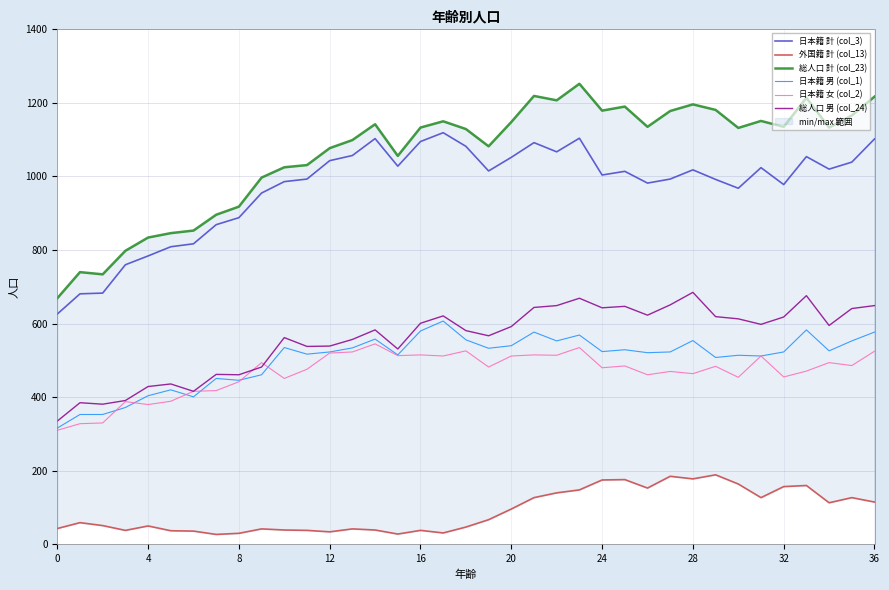

Is this an area chart (filled region under the line)?

No